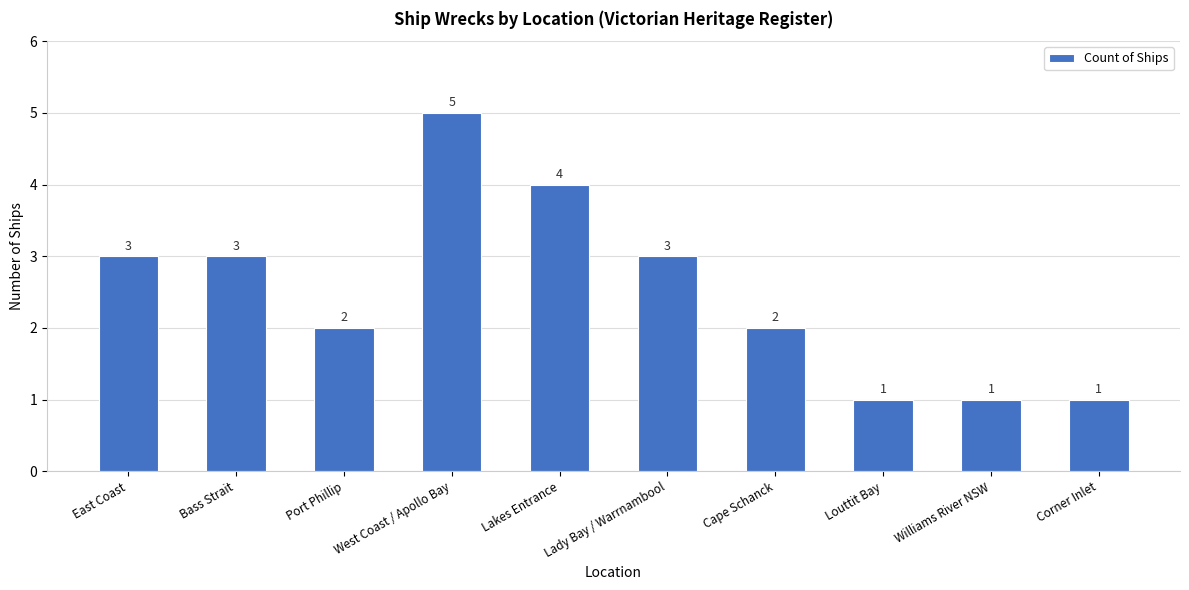

What is the change in value from West Coast / Apollo Bay to Louttit Bay?

-4